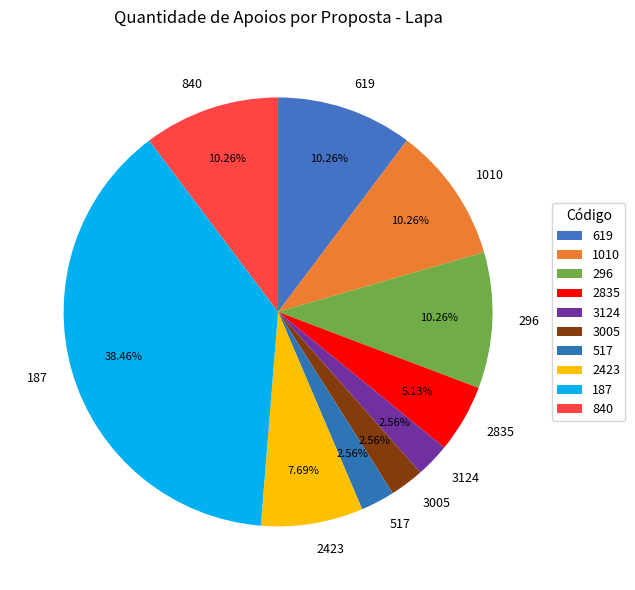

Which has a higher value, 2423 or 3005?

2423